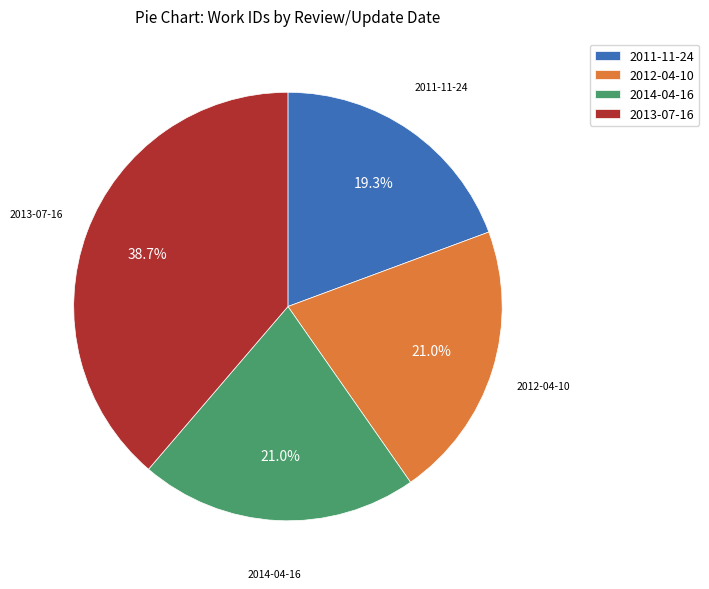

What portion of the pie excludes 2012-04-10?

79.0%